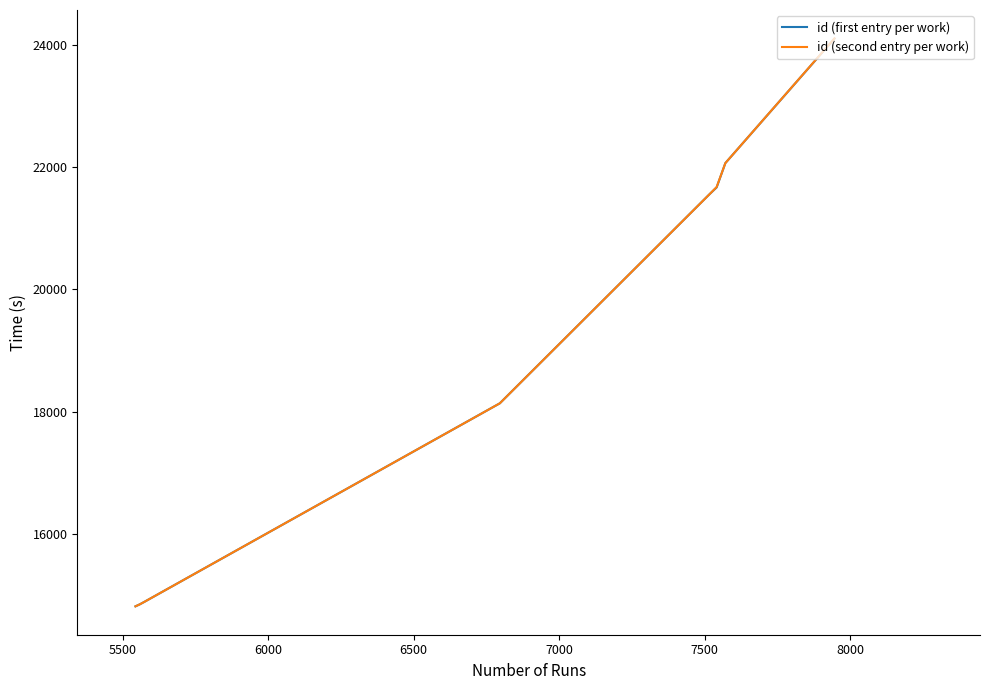

True or false: id (first entry per work) has more than 1 interior local peaks.

False